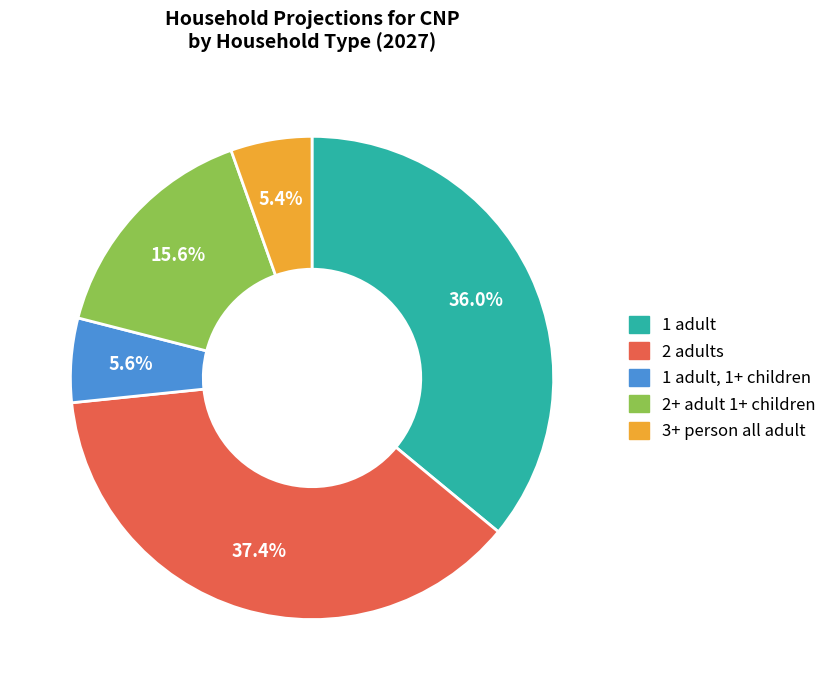

Is there a majority slice in this chart?

No